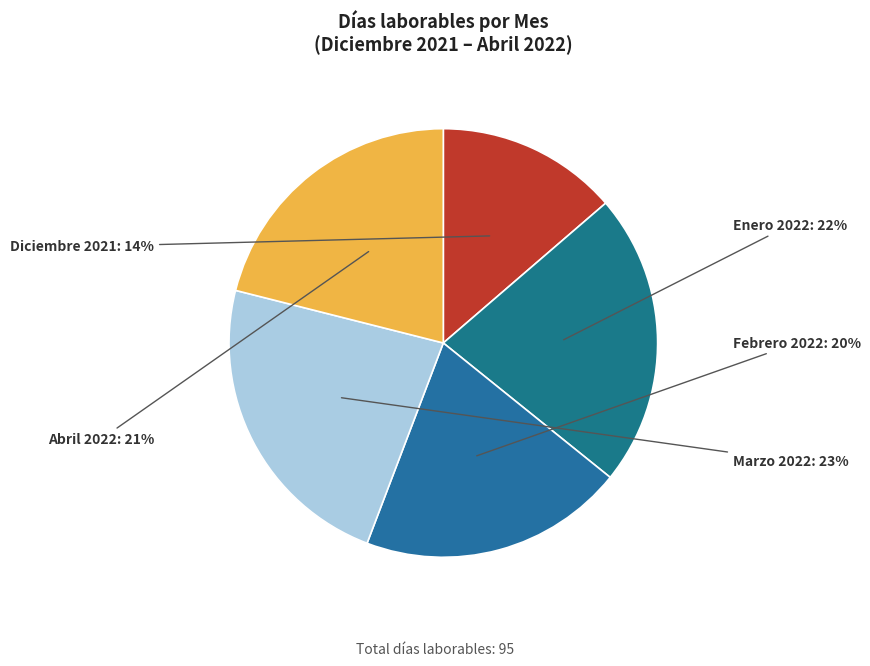

Do Marzo 2022 and Enero 2022 together represent more than half of the pie?

No